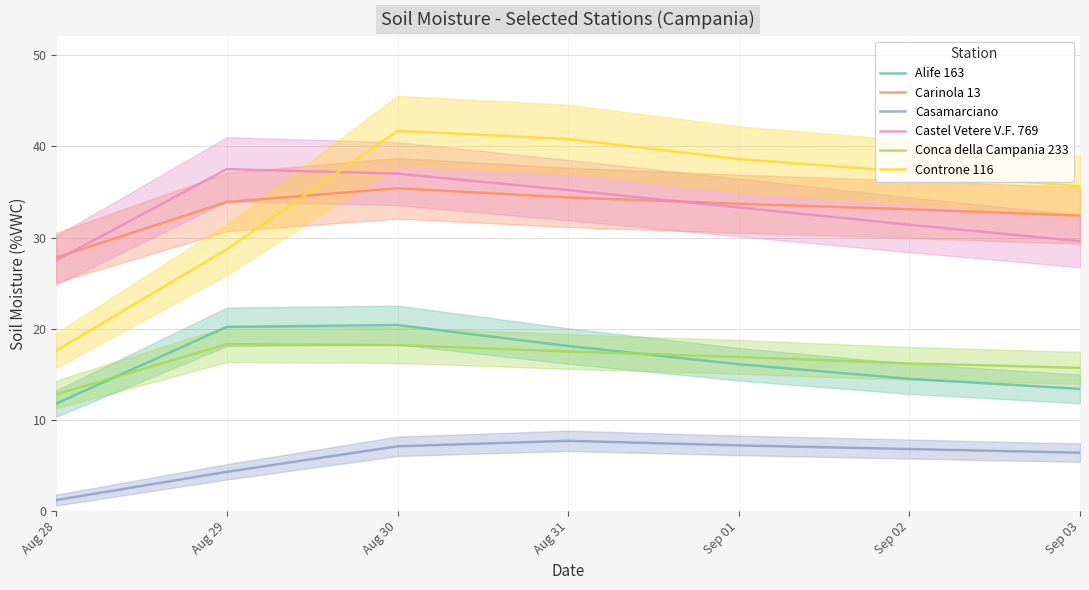

What are all the series names shown in the legend?

Alife 163, Carinola 13, Casamarciano, Castel Vetere V.F. 769, Conca della Campania 233, Controne 116